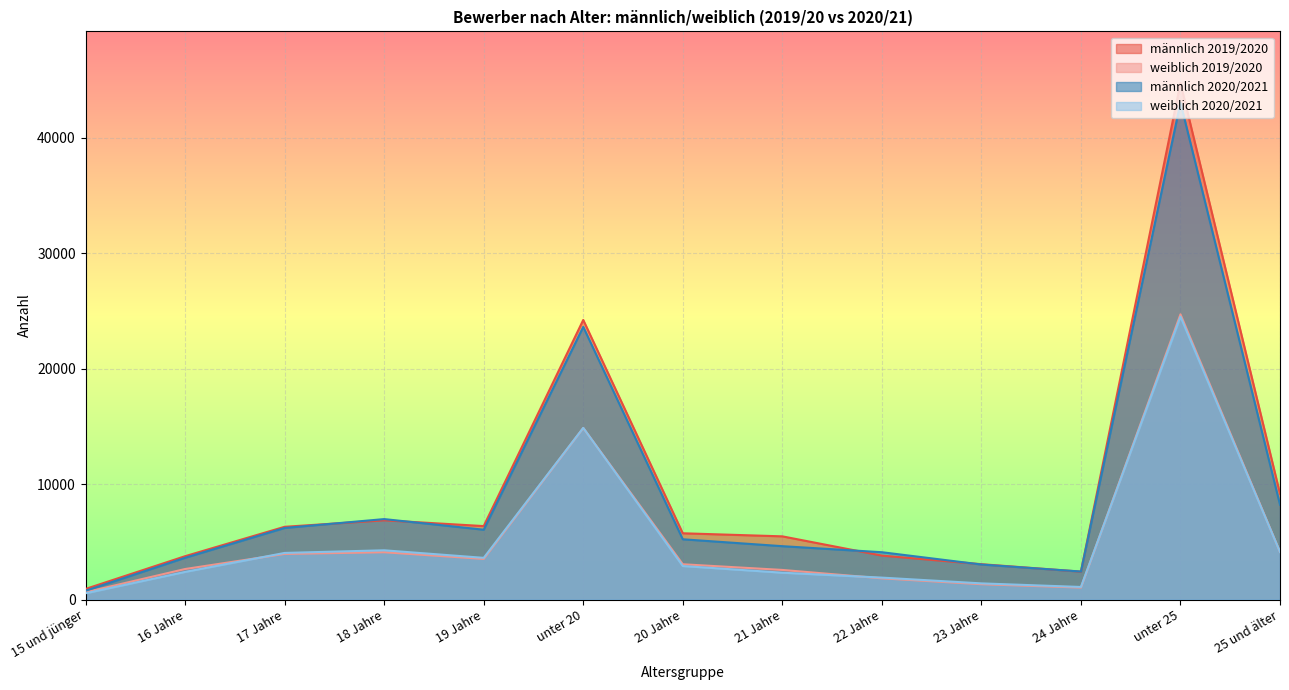

At 15 und jünger, list the series in order from largest to smallest.

männlich 2019/2020, männlich 2020/2021, weiblich 2019/2020, weiblich 2020/2021